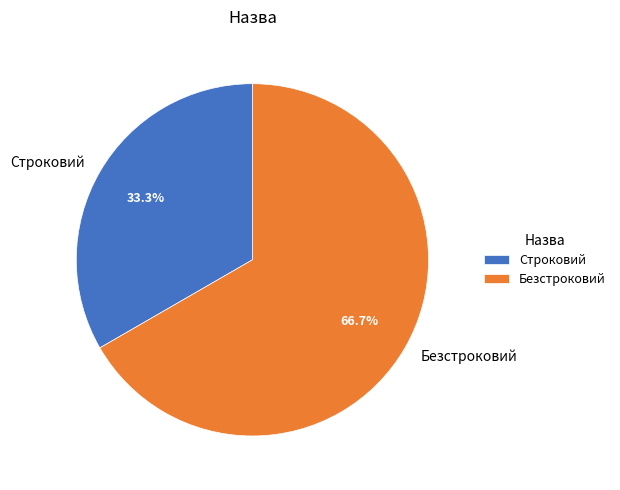

Which slice represents more than half of the pie?

Безстроковий